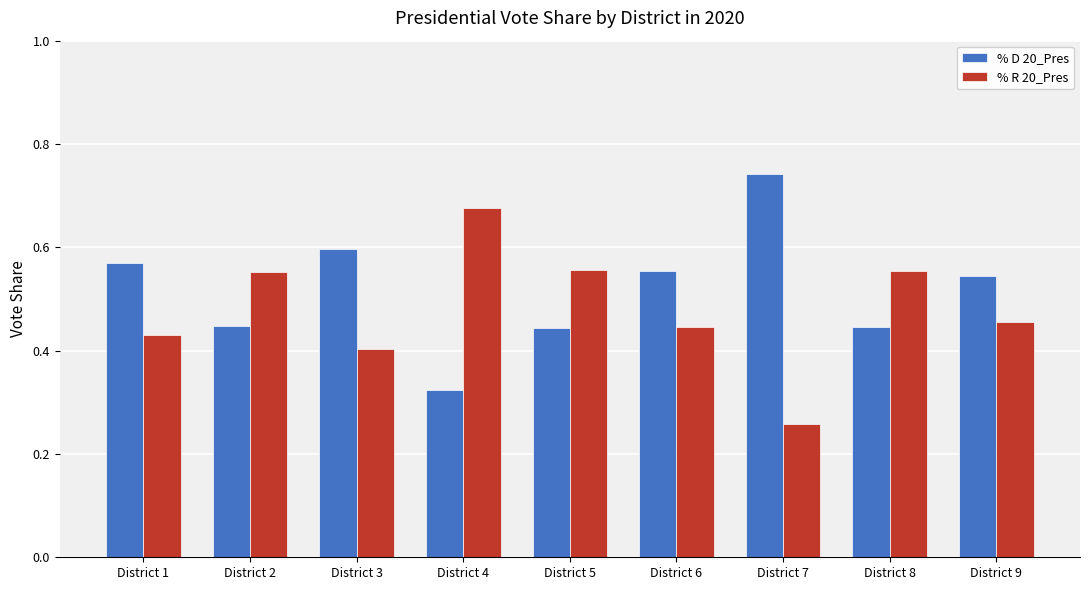

What is the total value across all series at District 1?

1.0